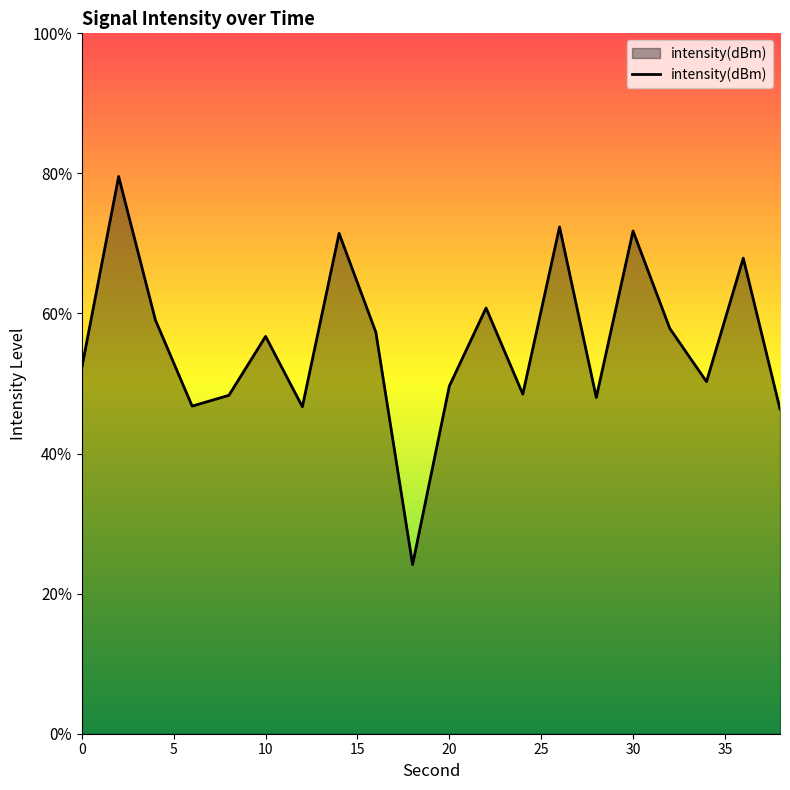

Does the chart display data point markers on the line(s)?

No